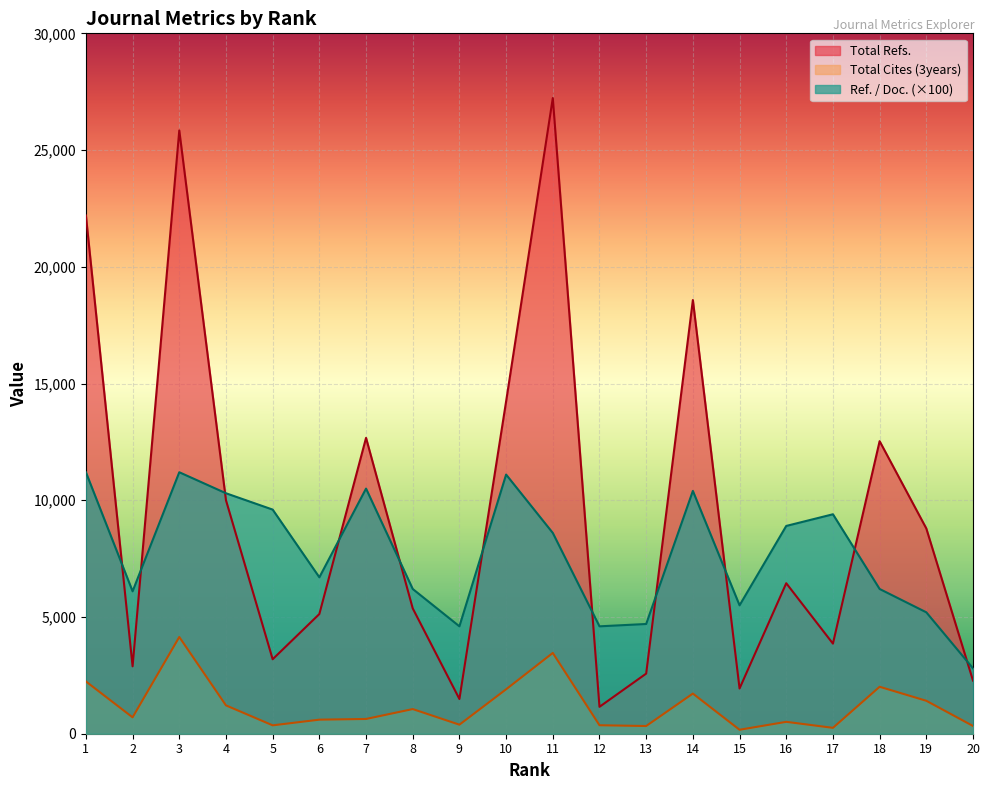

Is it true that Ref. / Doc. equals 10859 at 2?

False